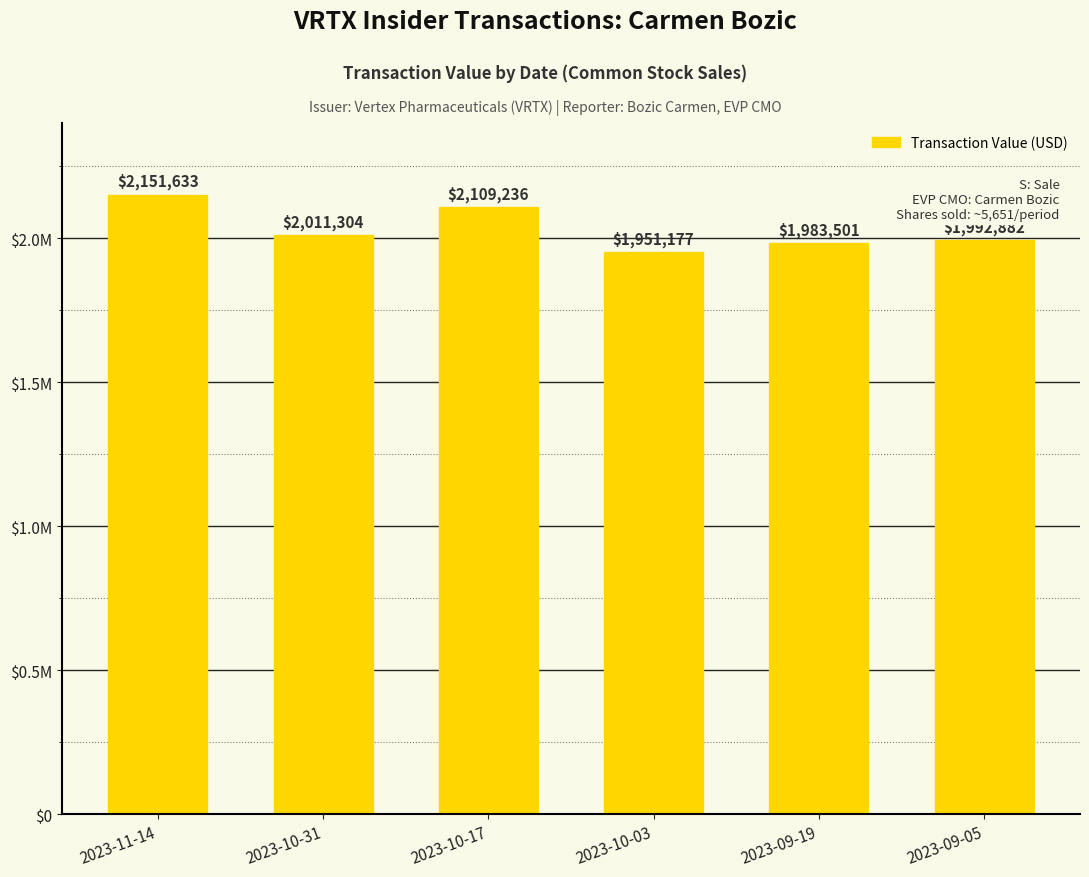

What is the value of the 4th bar from the left?

1951177